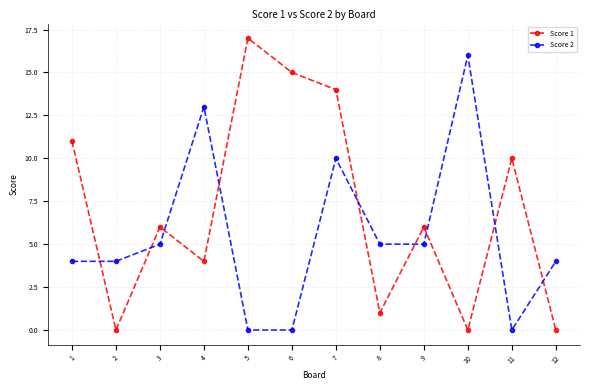

How many series are shown in this chart?

2